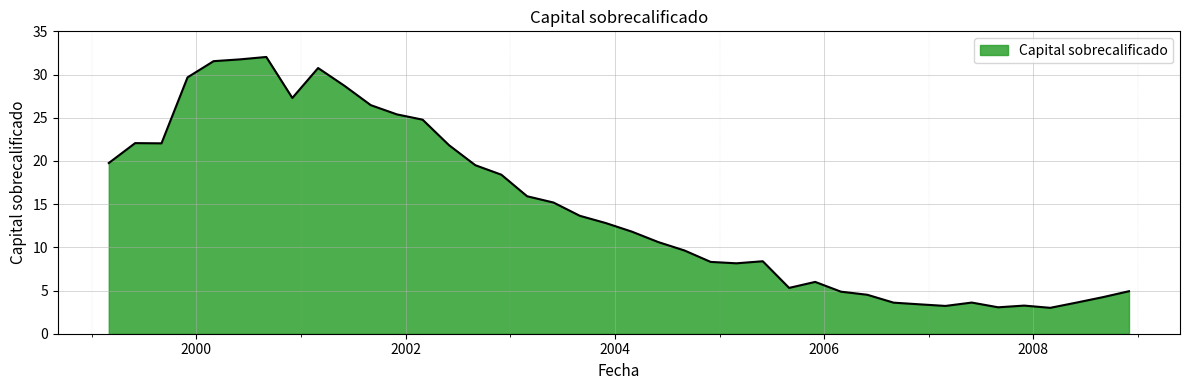

What is the difference between the maximum and minimum values?

29.0